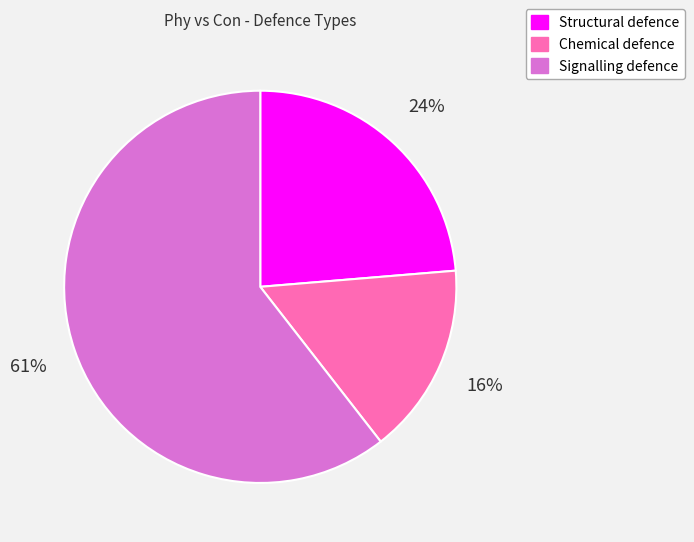

The Structural defence slice represents 24% of the pie. True or false?

True